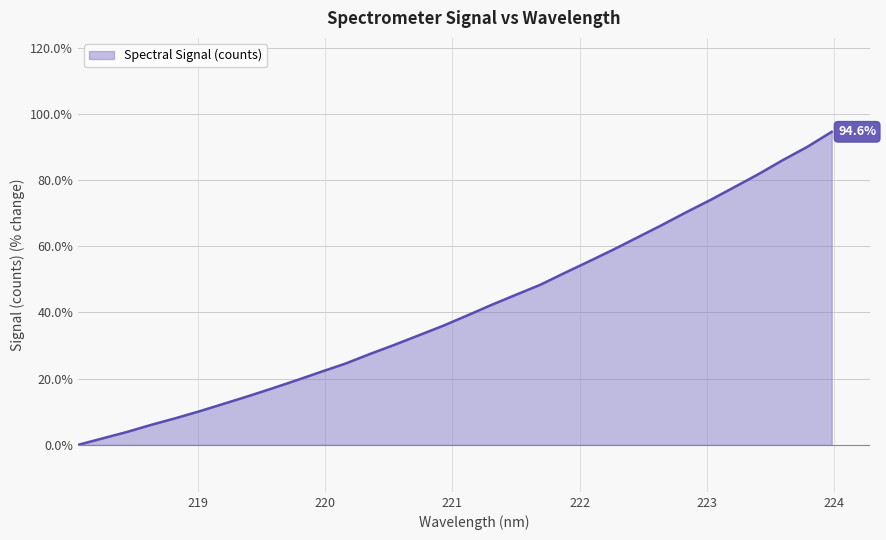

What is the difference between the maximum and minimum values?

94.6